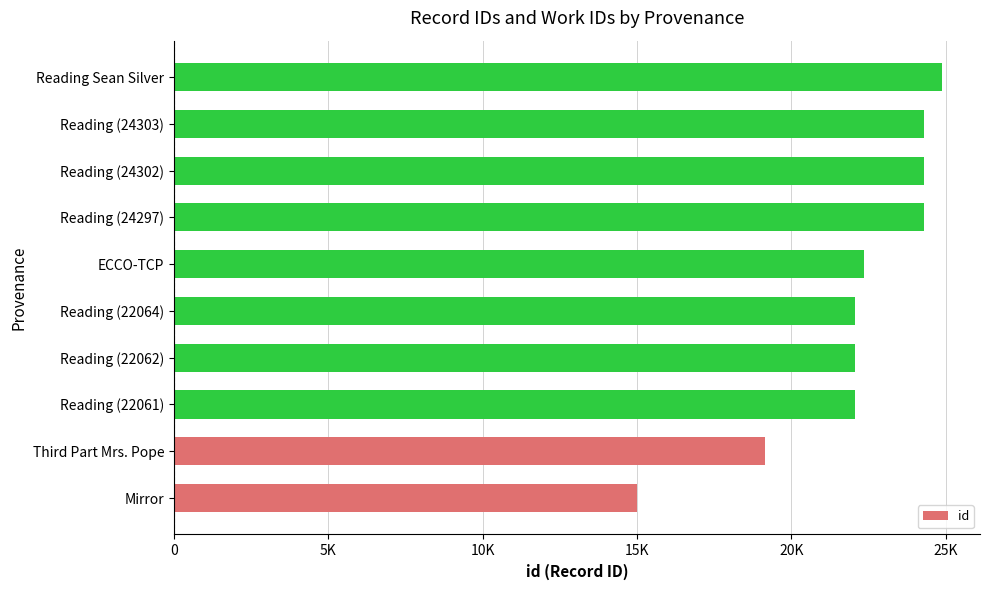

Does the chart contain any negative values?

No